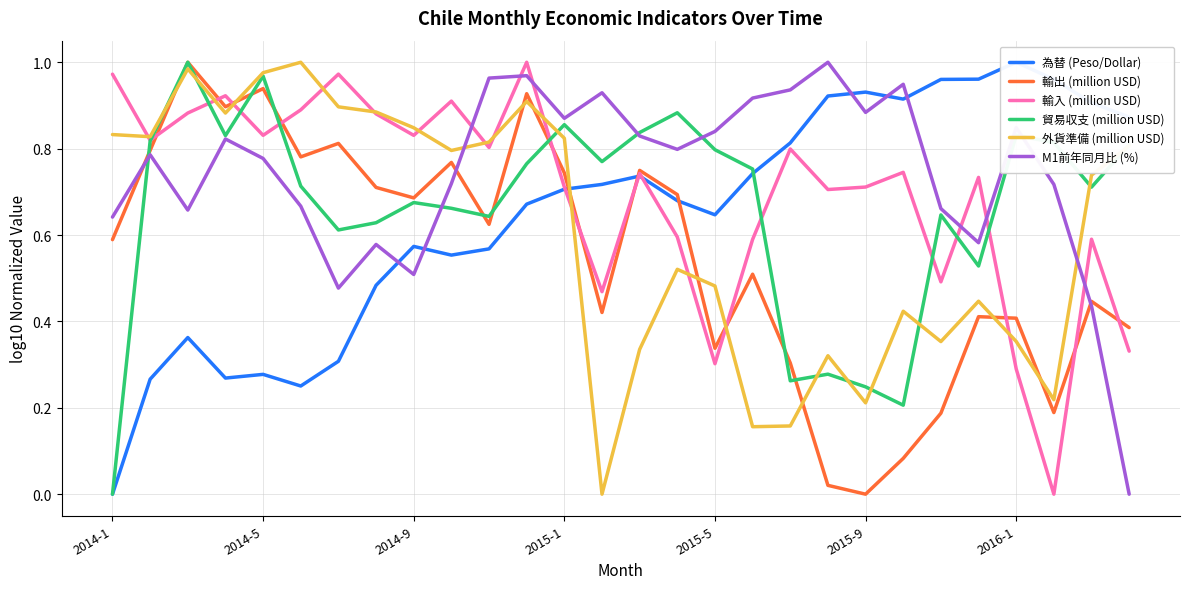

How many lines are shown in the chart?

6